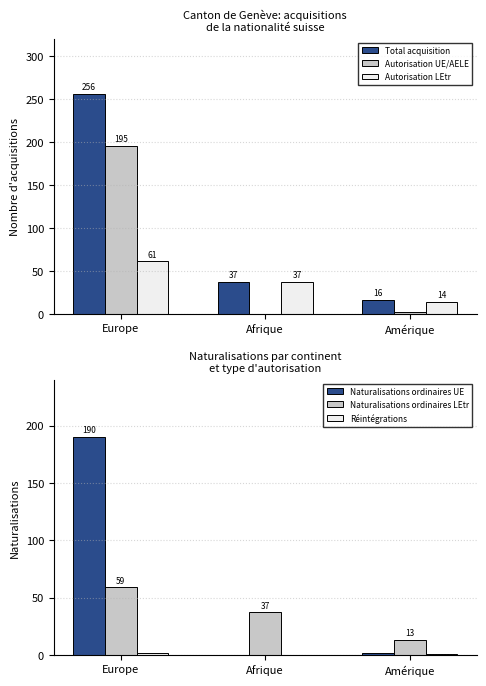

The Réintégrations series shows 0 at Afrique. True or false?

True